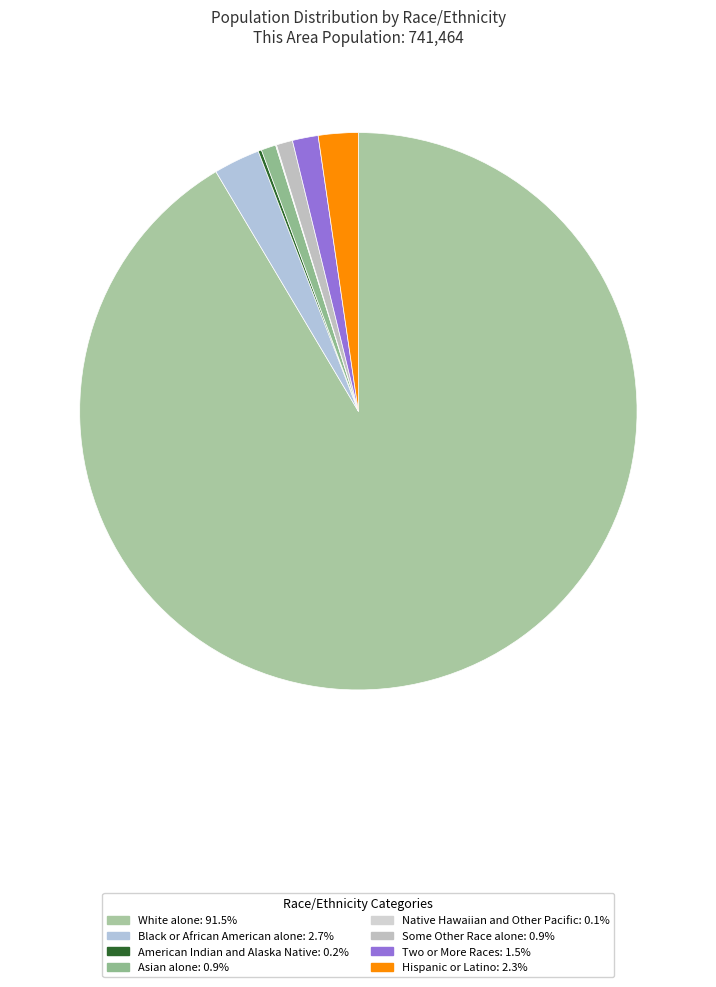

Combined, what portion of the pie is American Indian and Alaska Native and Two or More Races?

1.7%